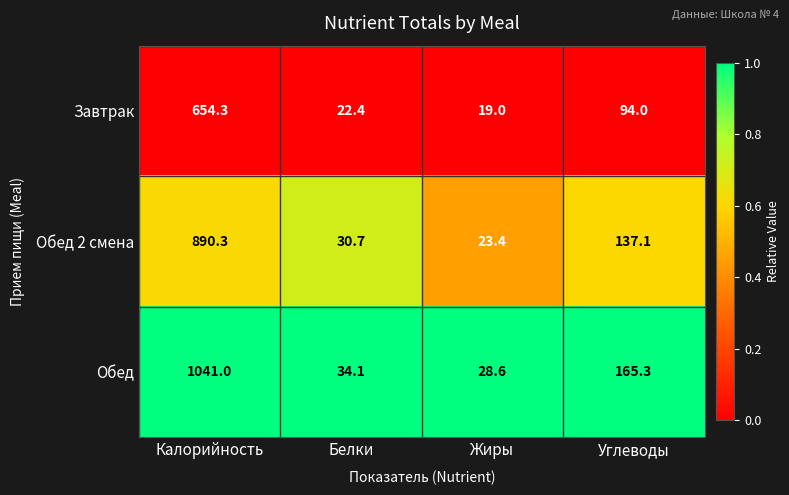

Which category has the highest value across all series?

Калорийность